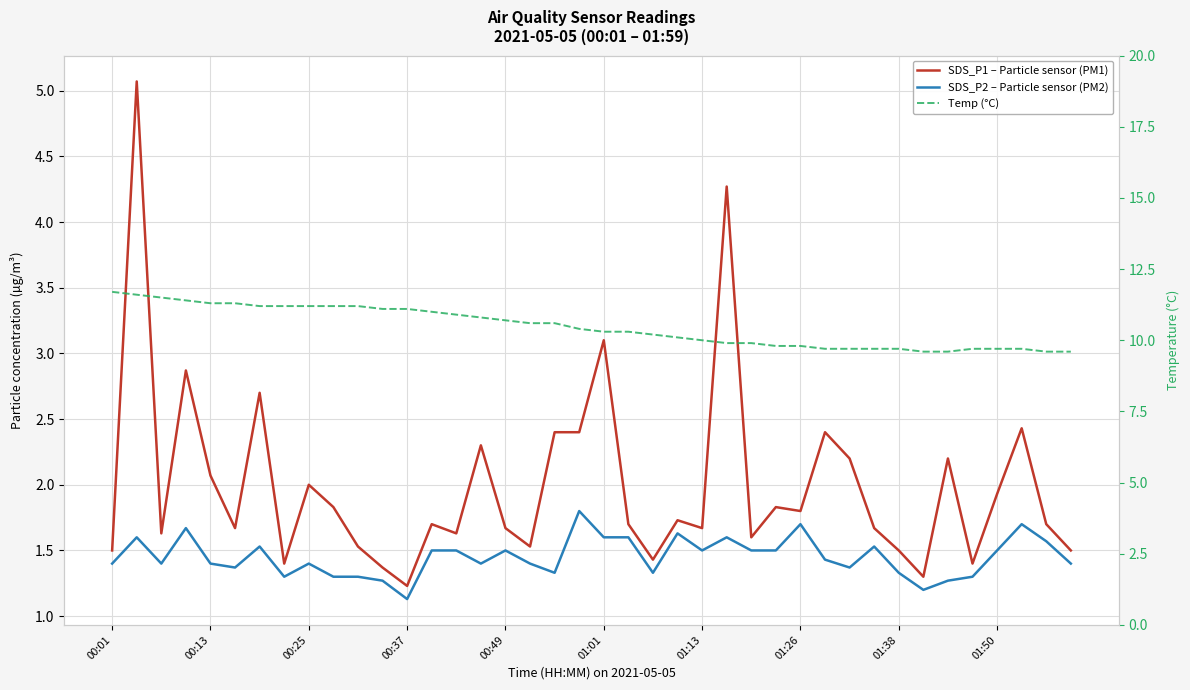

What is the difference between the maximum and minimum values in the SDS_P1 – Particle sensor (PM1) series?

3.8